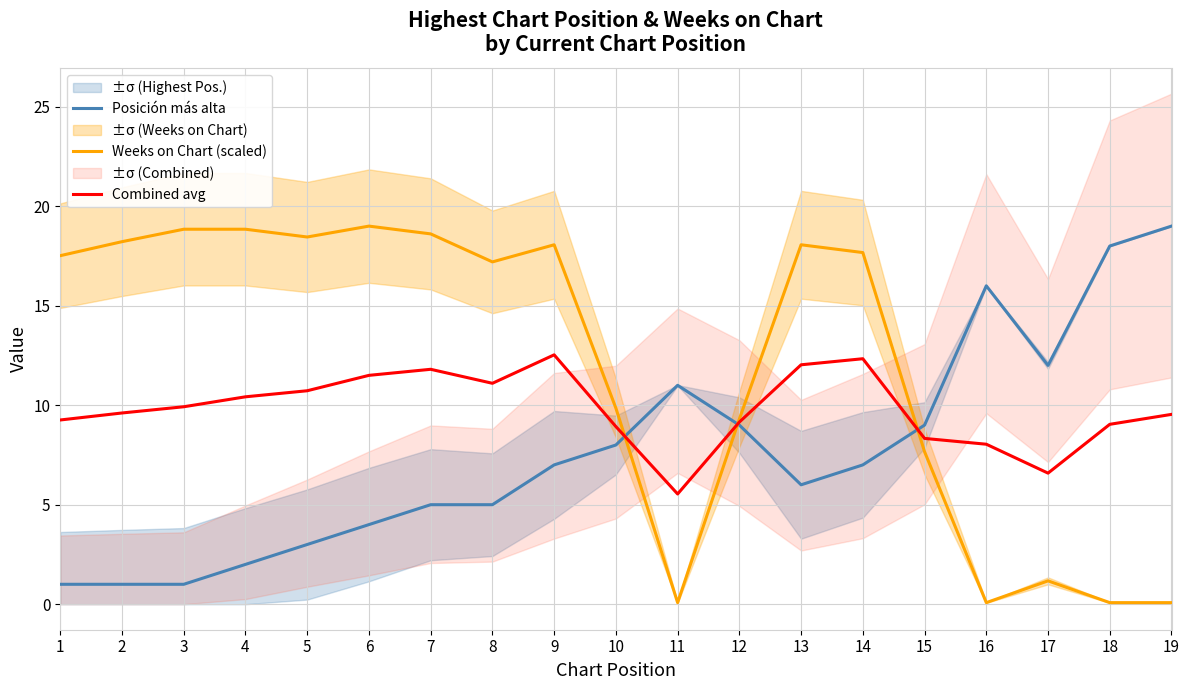

Is it true that Combined avg equals 9.5 at 19?

True